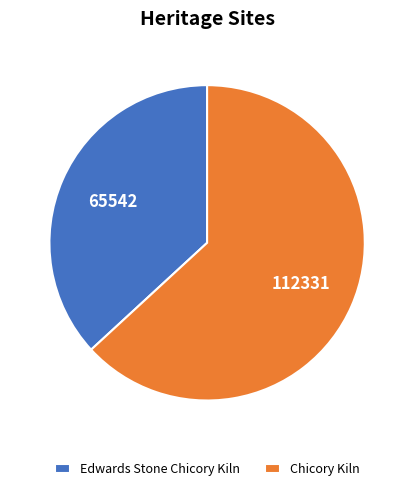

True or false: Edwards Stone Chicory Kiln accounts for 37% of the total.

True